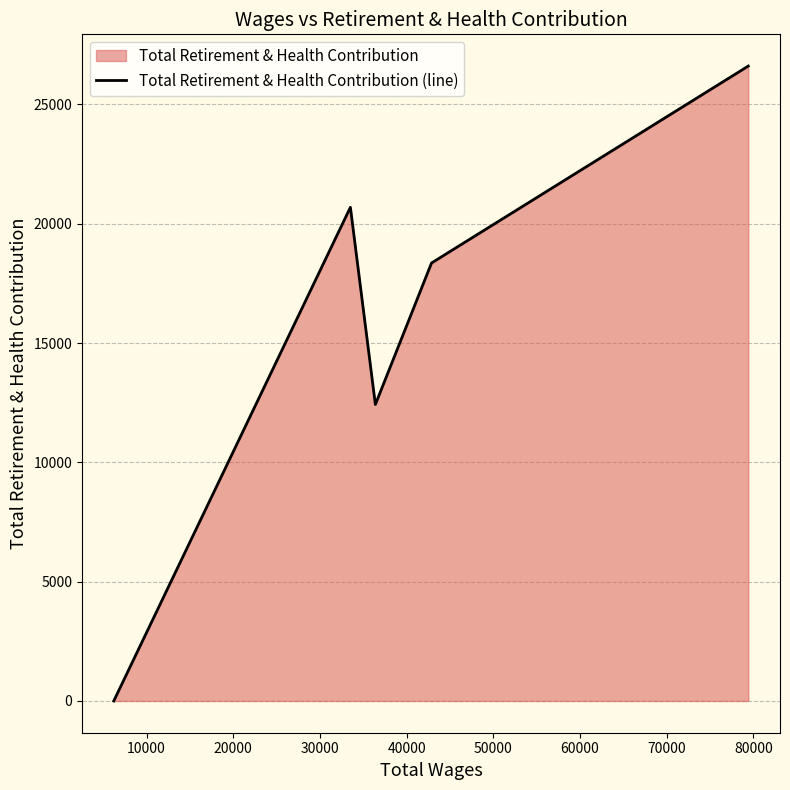

What is the sum of all values?

78078